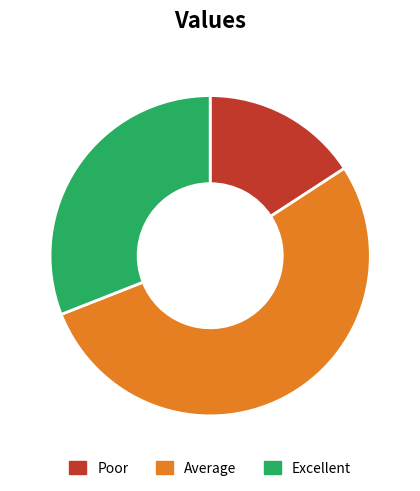

Which category has the smallest portion of the pie?

Poor